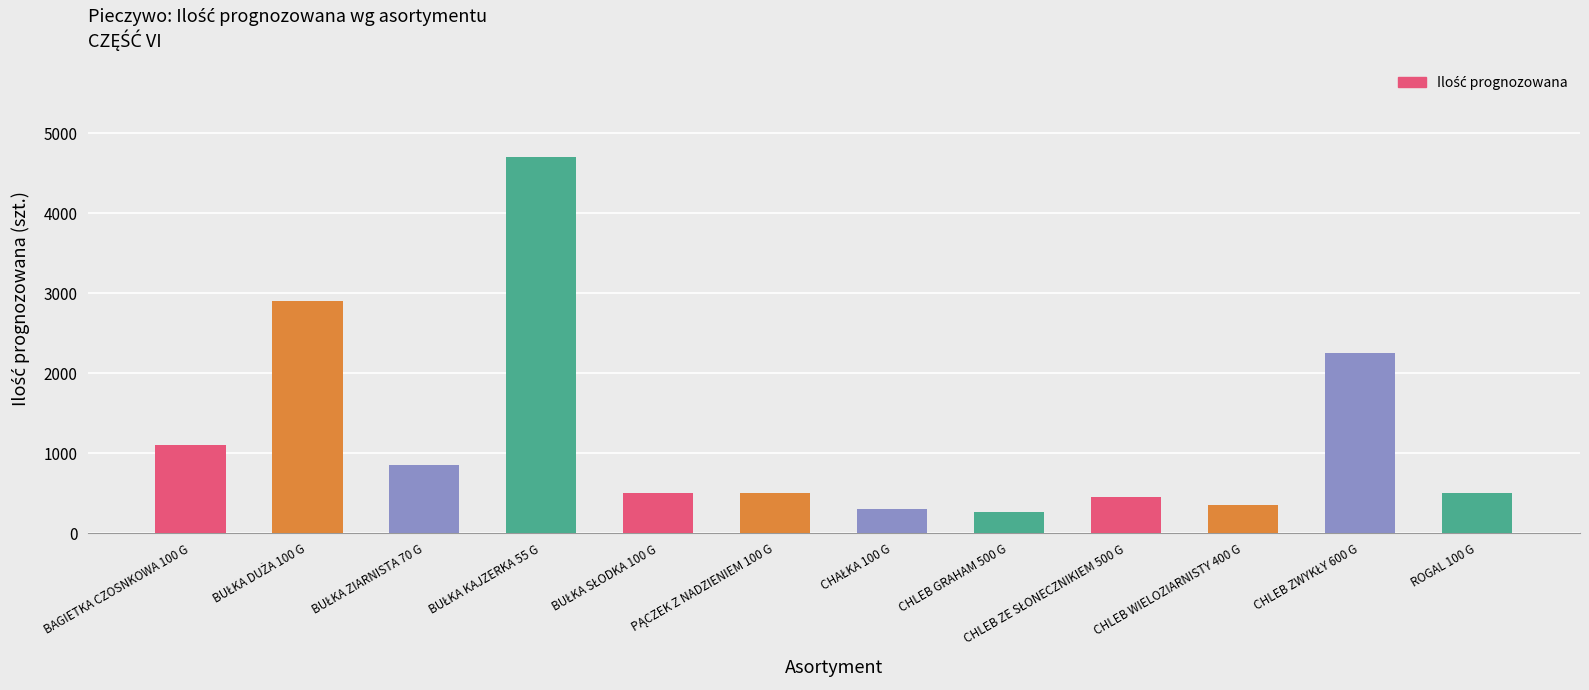

Is it true that the value at BAGIETKA CZOSNKOWA 100 G is 1100?

True